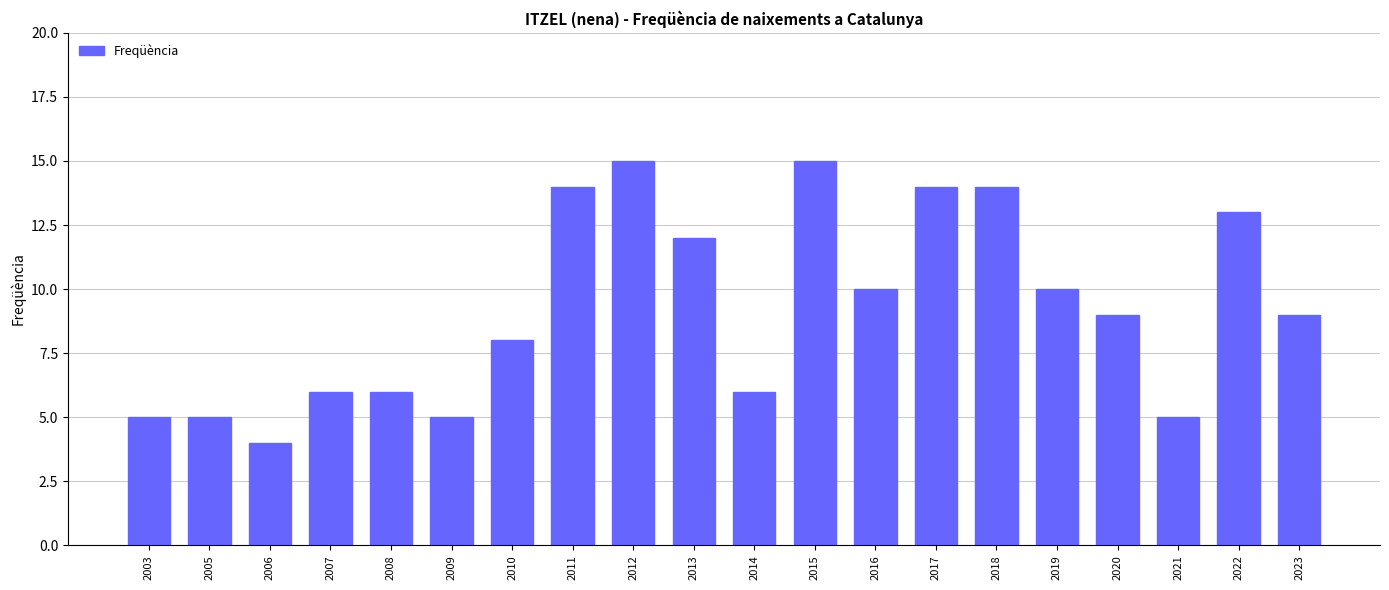

What is the ratio of the value at 2005 to the value at 2003?

1.0